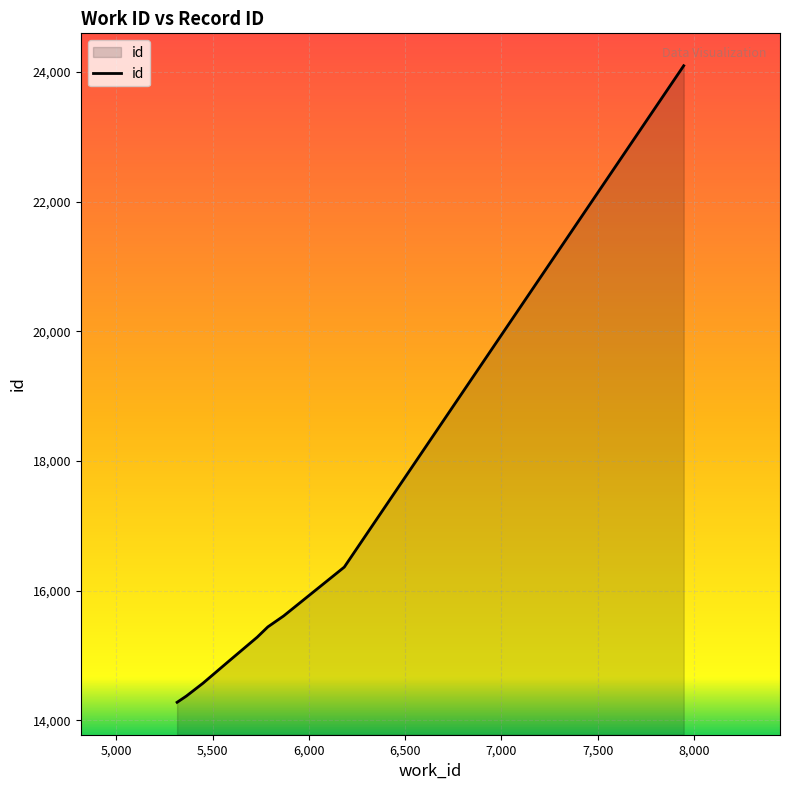

What is the difference between the maximum and second lowest values?

9723